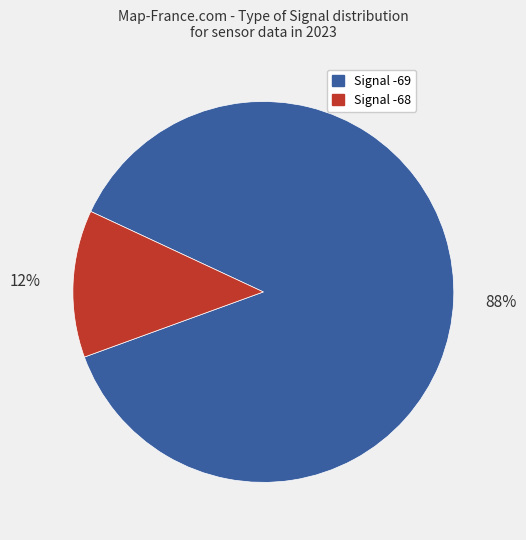

How many slices are in this pie chart?

2